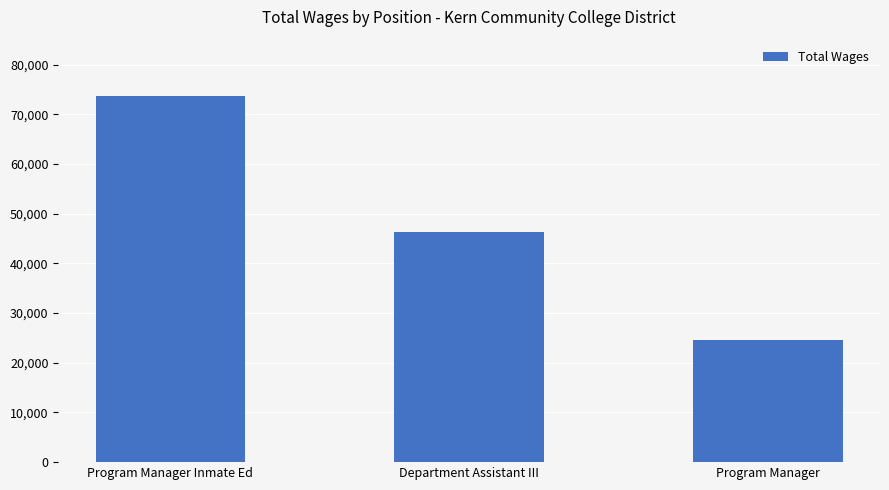

List the labels in order of value, largest first.

Program Manager Inmate Ed, Department Assistant III, Program Manager